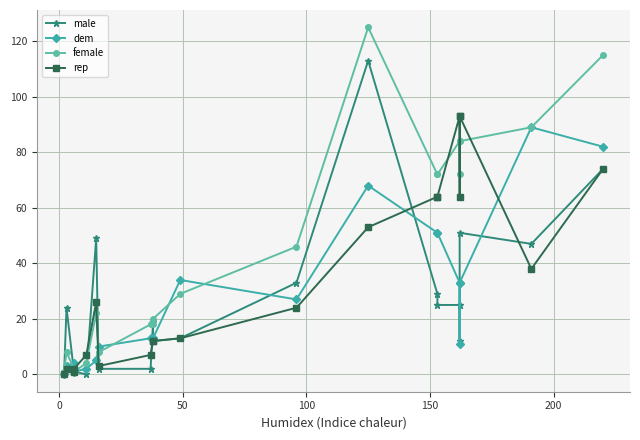

The value of male at 250 is 1. True or false?

False